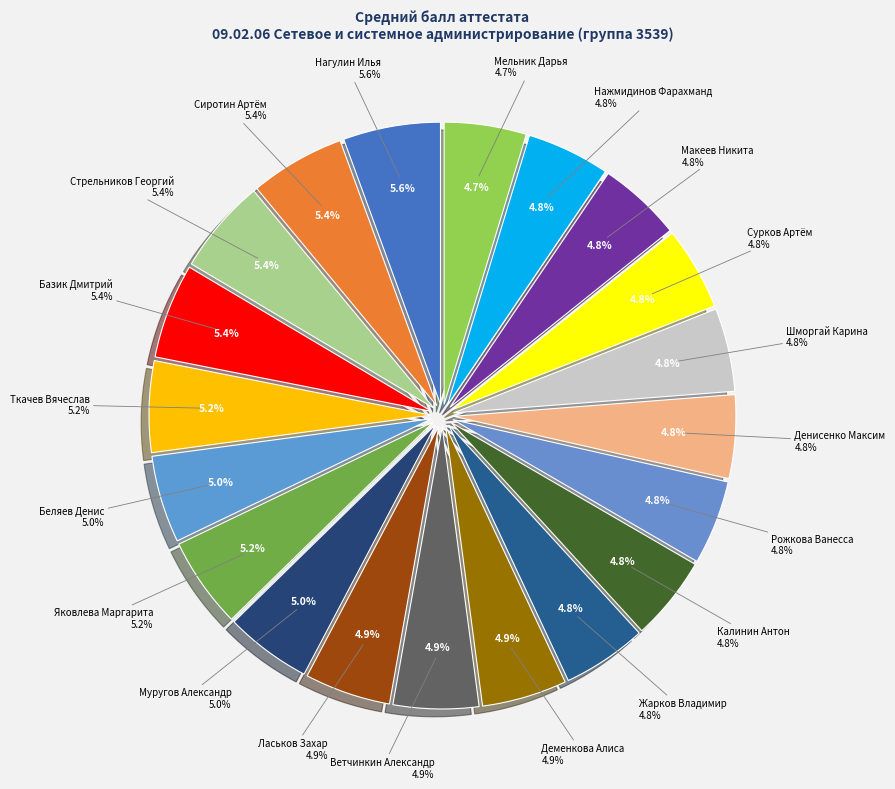

Does any single category account for the majority?

No